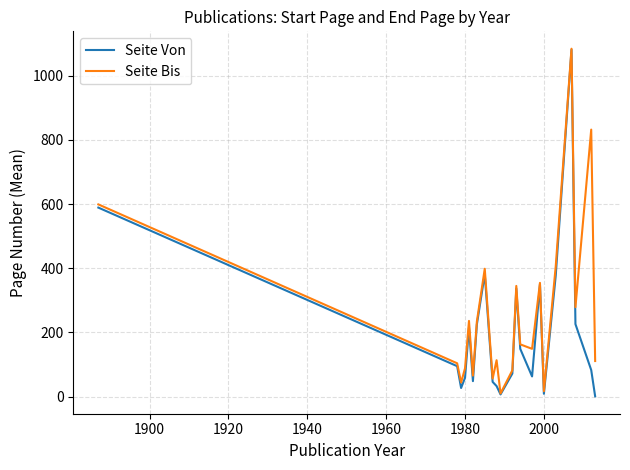

What is the difference between the maximum and minimum values in the Seite Bis series?

1074.0